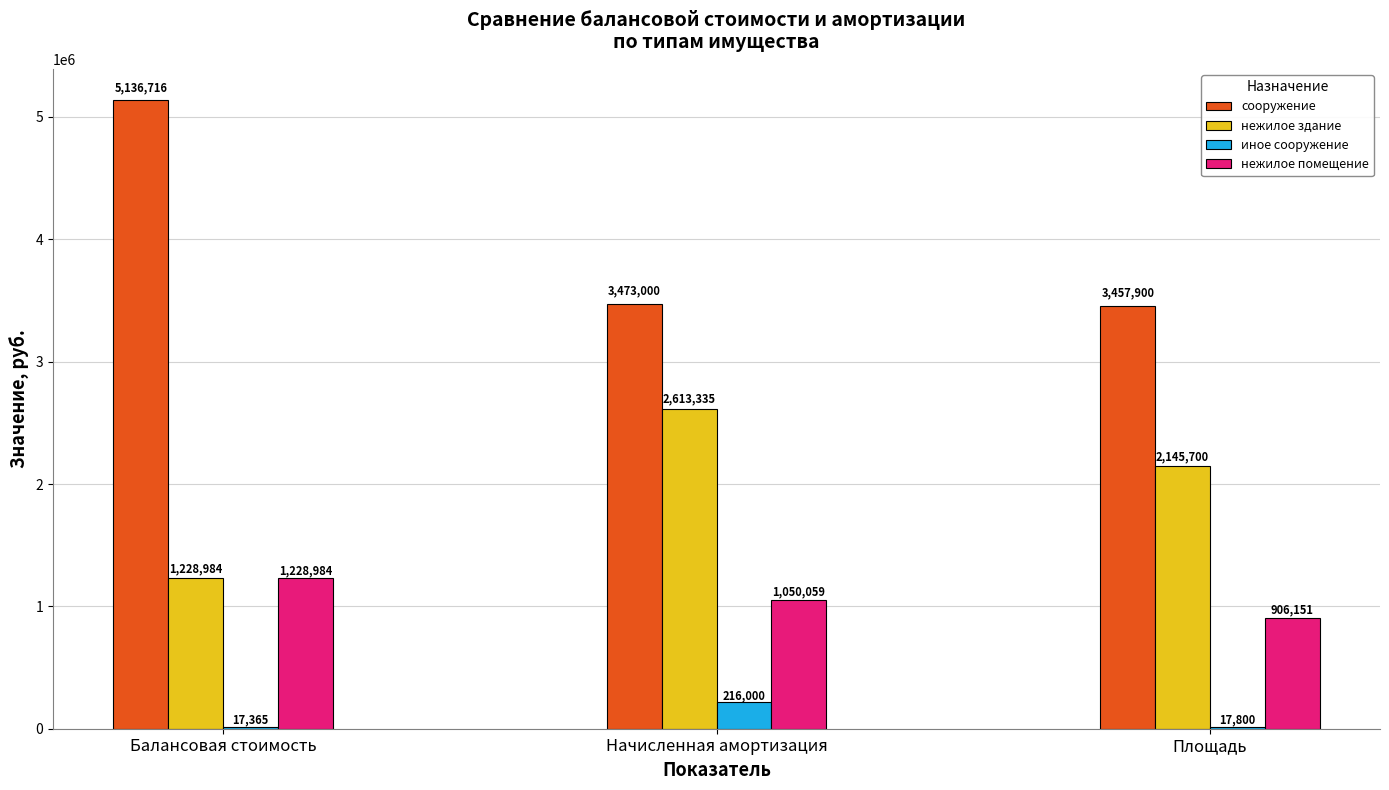

What is the minimum value for нежилое помещение?

906151.0